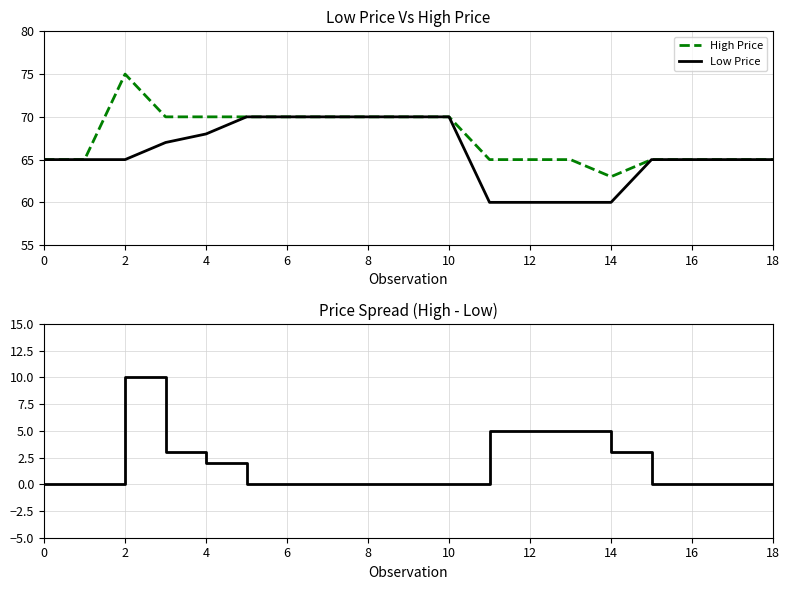

Read the Low Price value at 11, to the nearest 5.

60